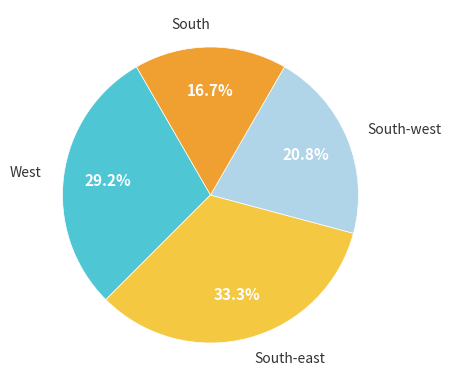

How many slices are in this pie chart?

4